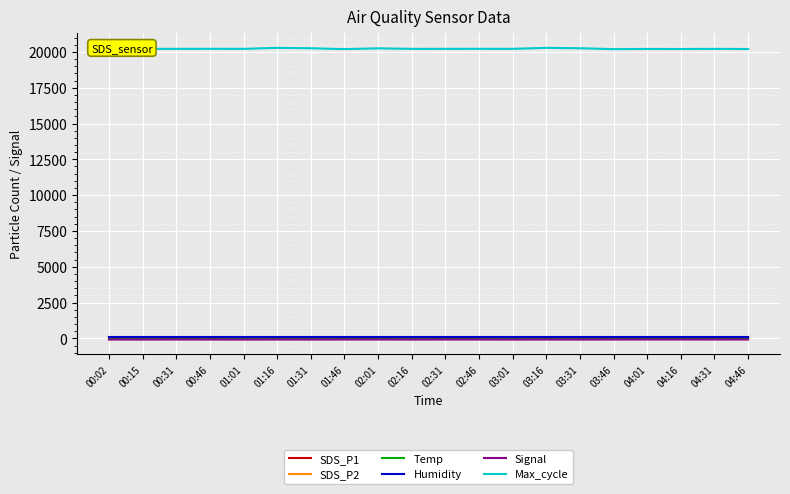

True or false: Max_cycle and Humidity cross at least once.

False